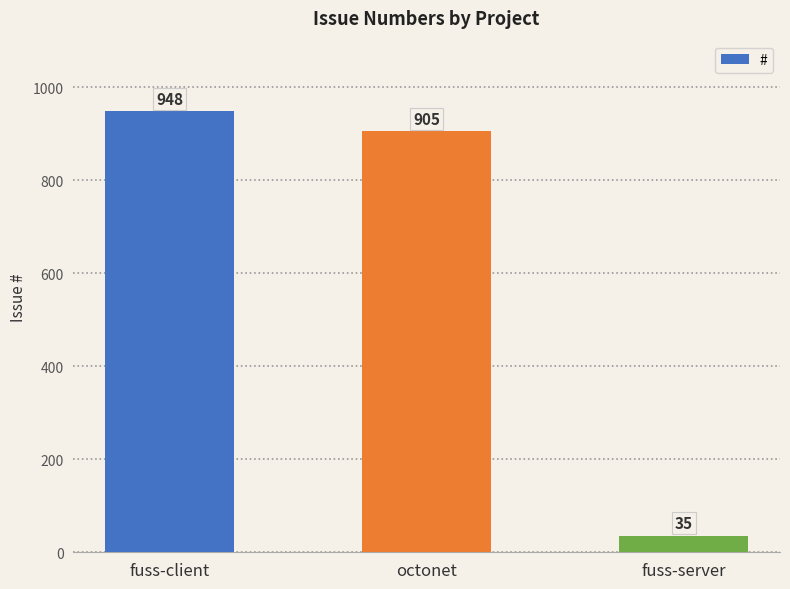

Between fuss-server and octonet, which is larger?

octonet